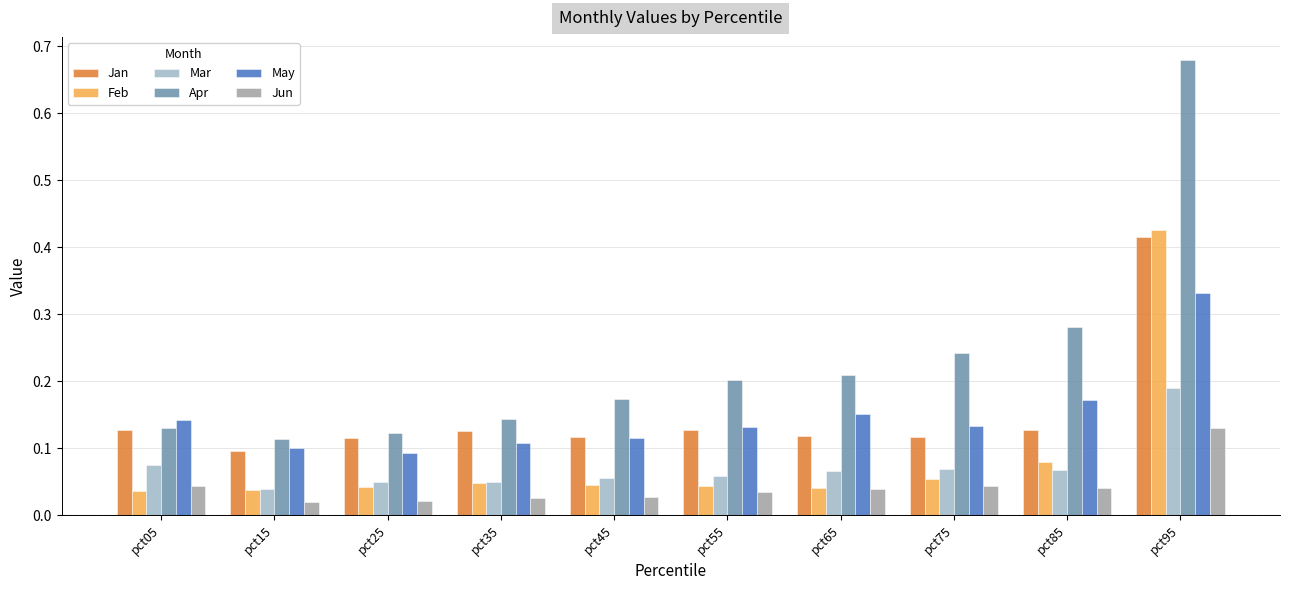

Which series has the largest range (max minus min)?

Apr